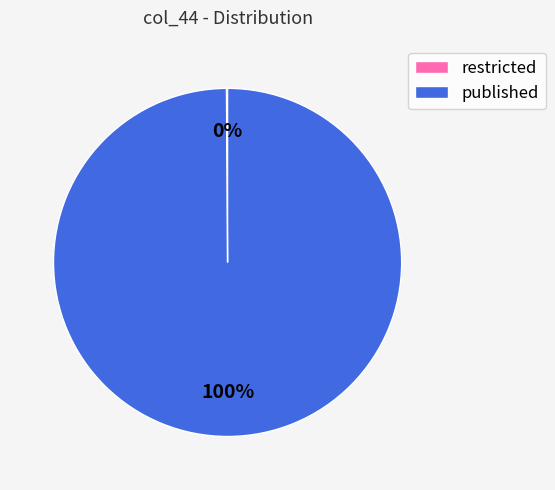

What percentage is the published slice, to the nearest percent?

100%